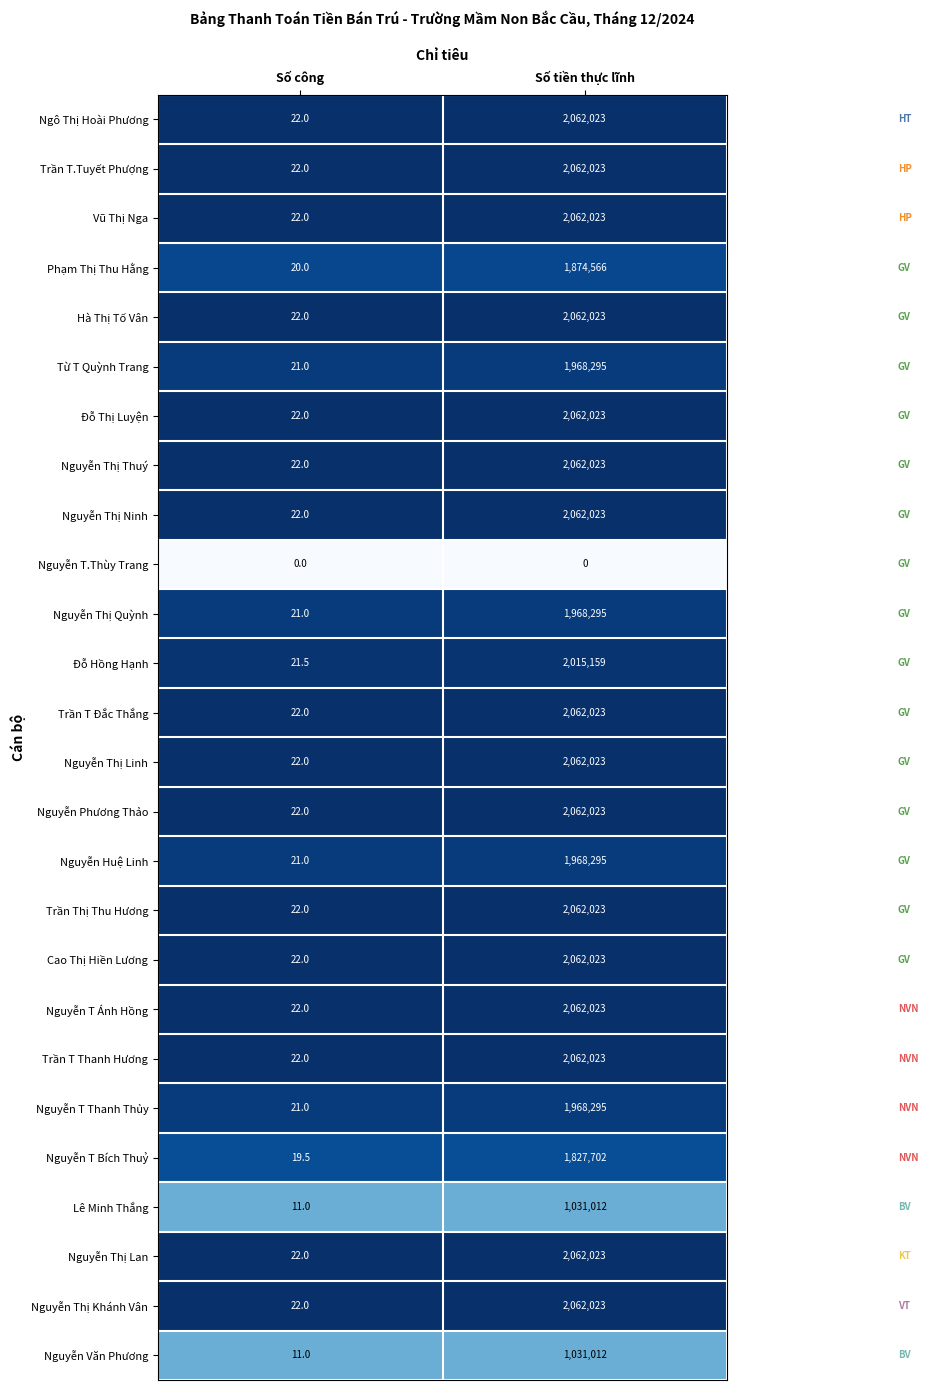

At how many categories does at least one series exceed 0?

2